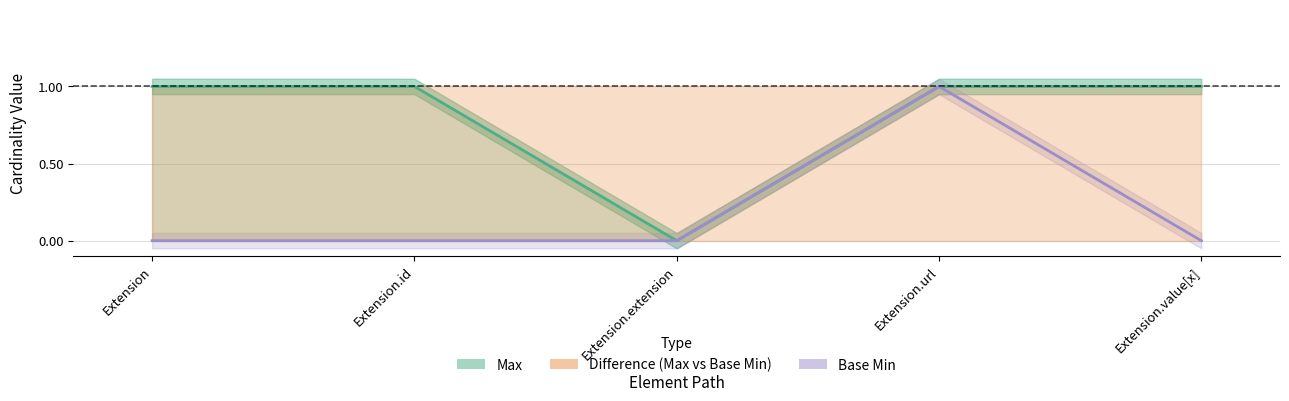

At how many categories does at least one series exceed 0?

4